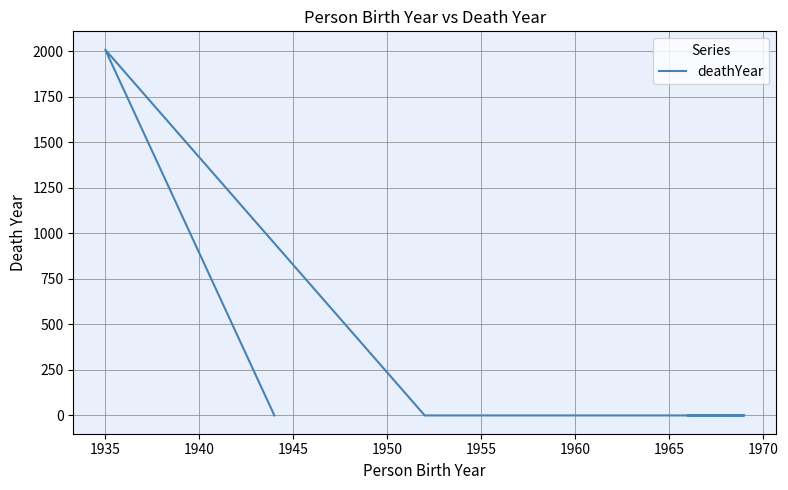

What is the sum of the values at 1950 and 1935?

2009